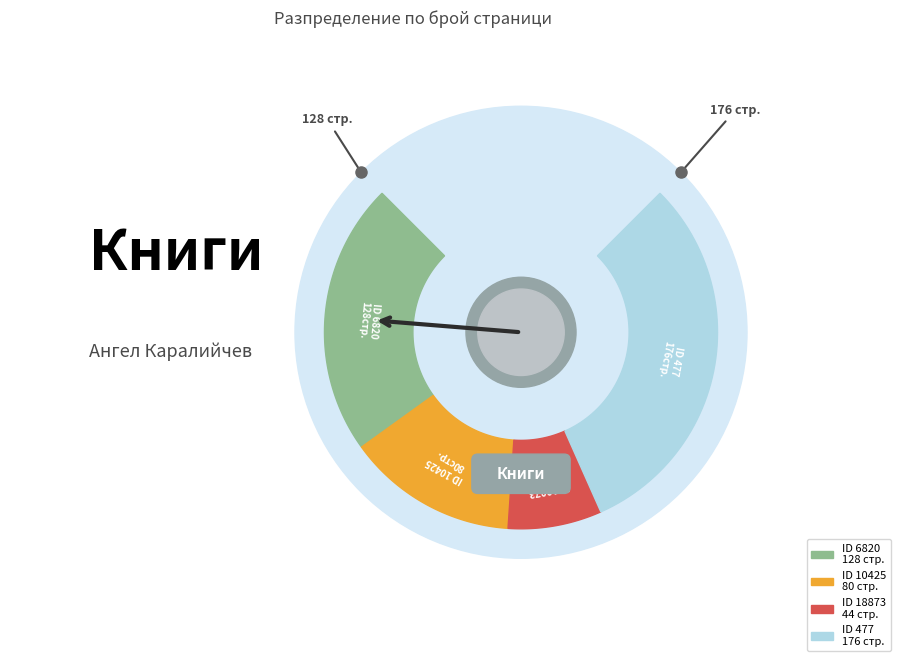

Does any single category account for the majority?

No